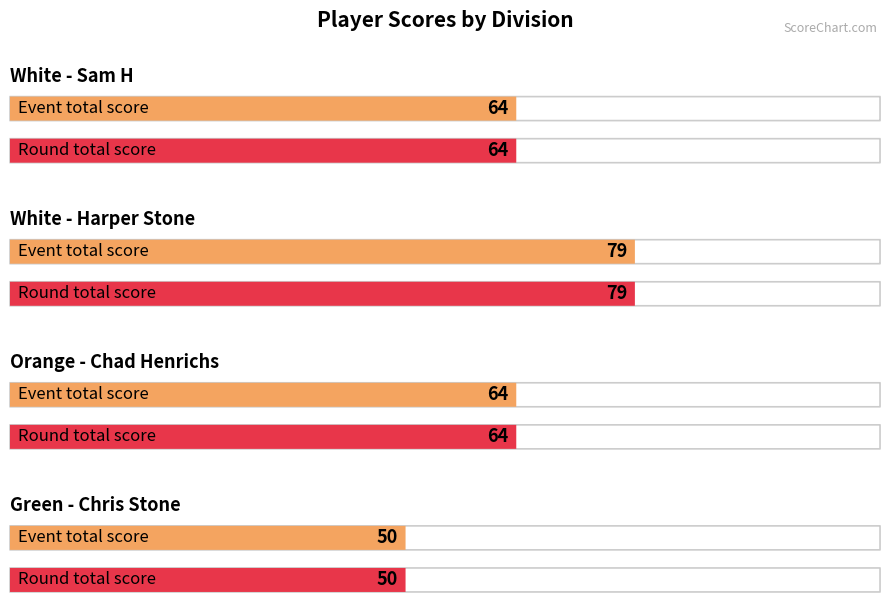

What is the difference between the maximum and minimum values in the round_total_score series?

29